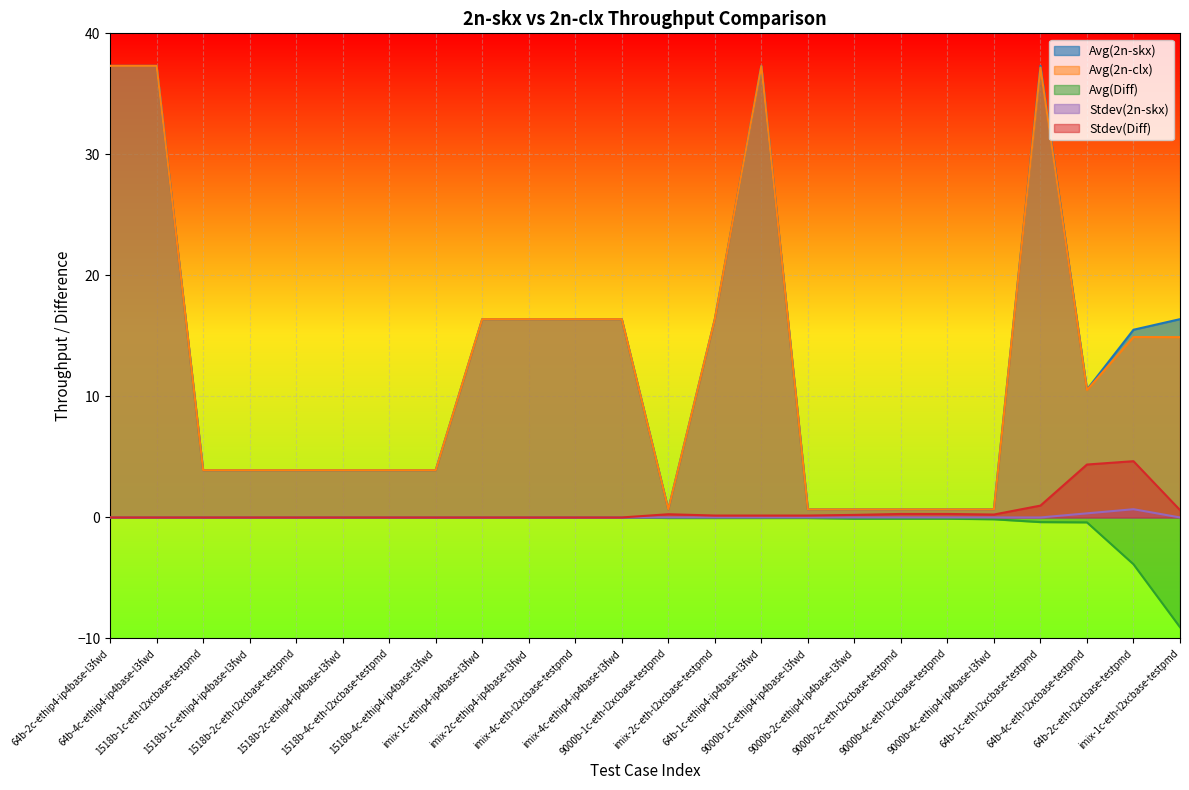

What is the difference between the maximum and minimum values in the Avg(2n-skx) series?

36.6